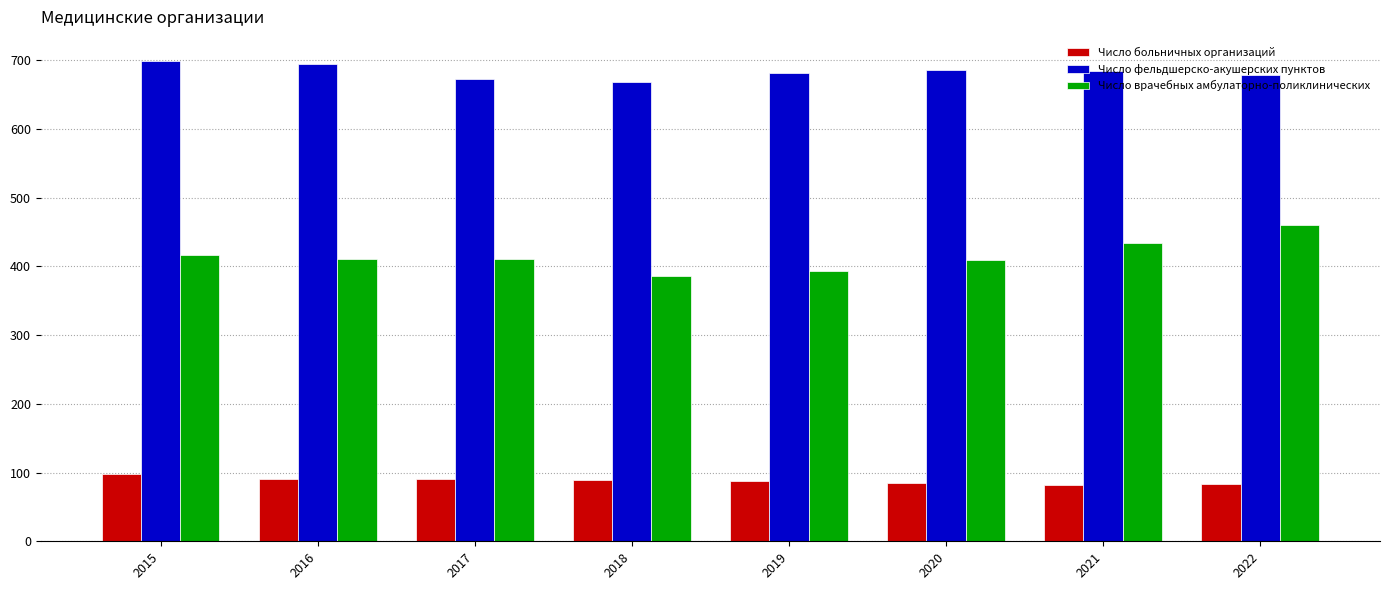

List the series in order of their peak value, highest first.

Число фельдшерско-акушерских пунктов, Число врачебных амбулаторно-поликлинических, Число больничных организаций